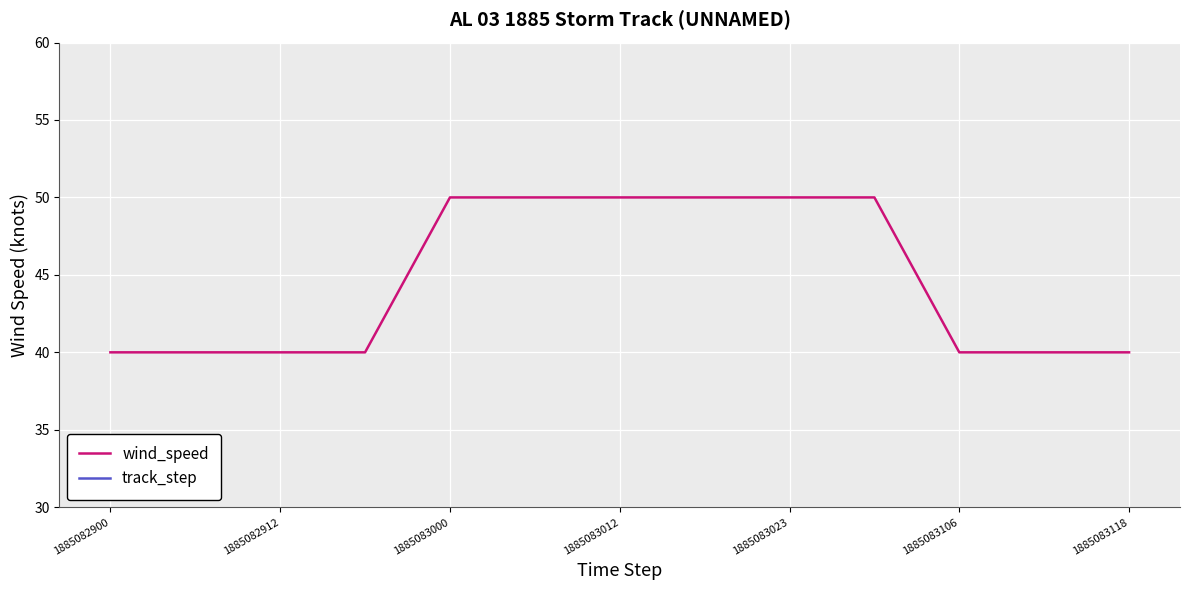

True or false: wind_speed and track_step intersect in this chart.

False